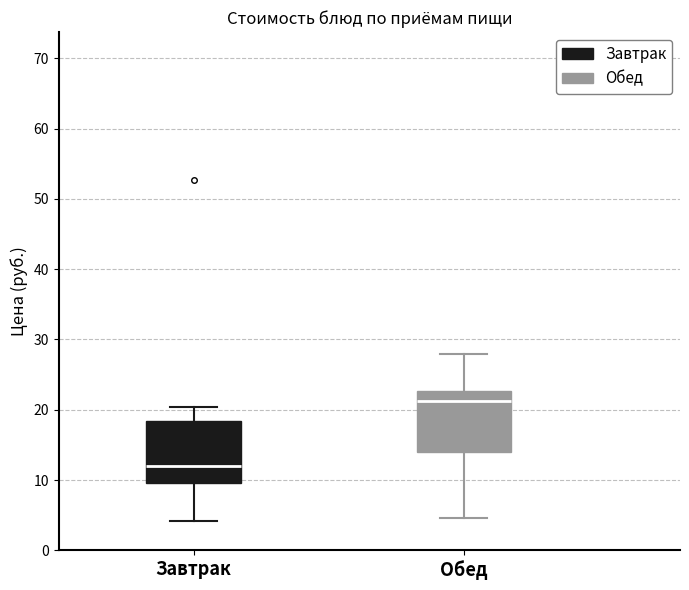

Where is the lower edge of the box for Обед on the y-axis? The values are not printed on the chart, so give them approximately, as read against the axis.

14